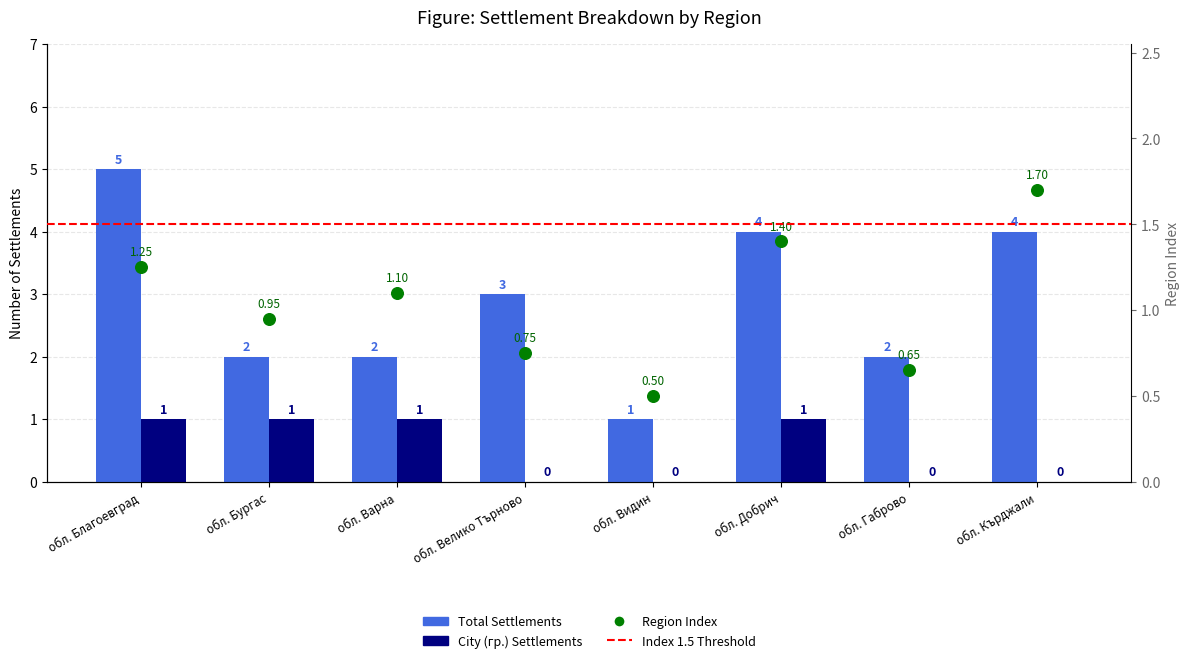

Which series has the largest total across all categories?

count_total